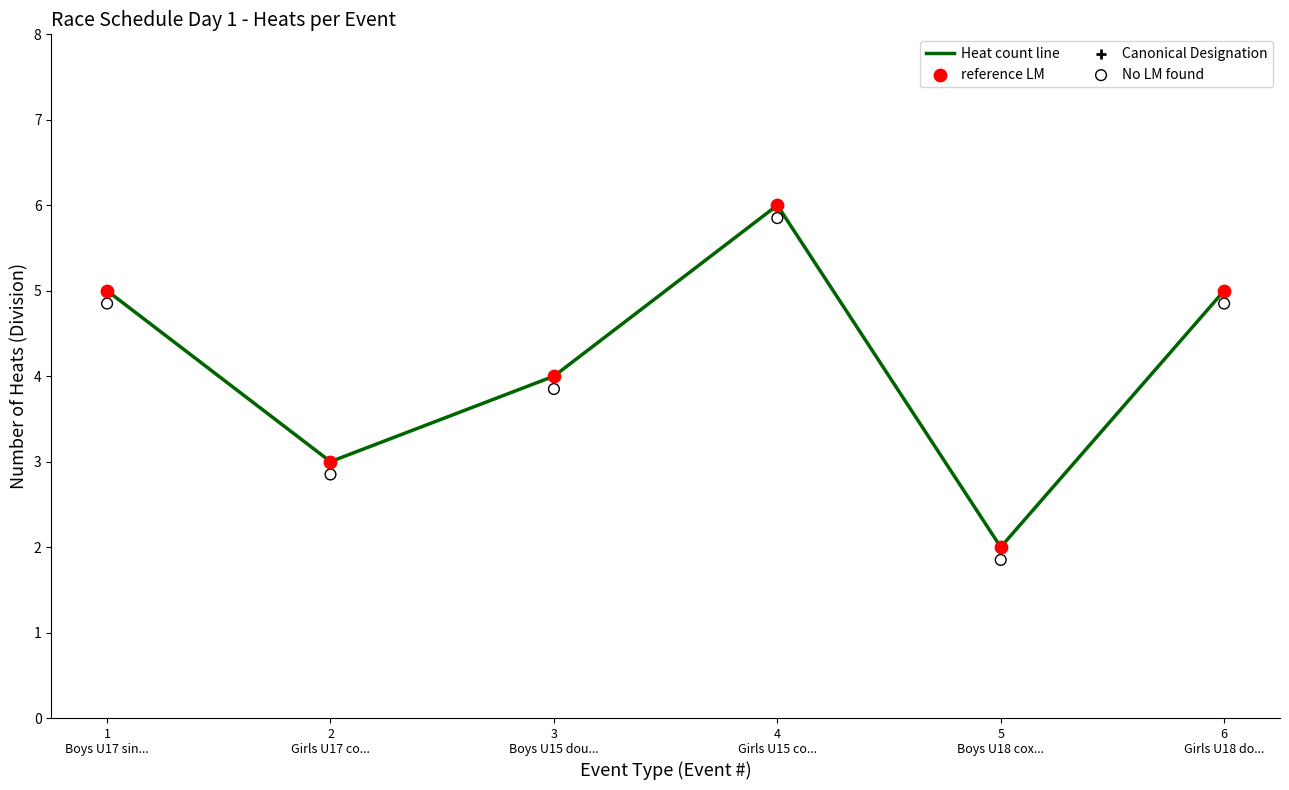

Which series has the largest total across all categories?

Heat count line